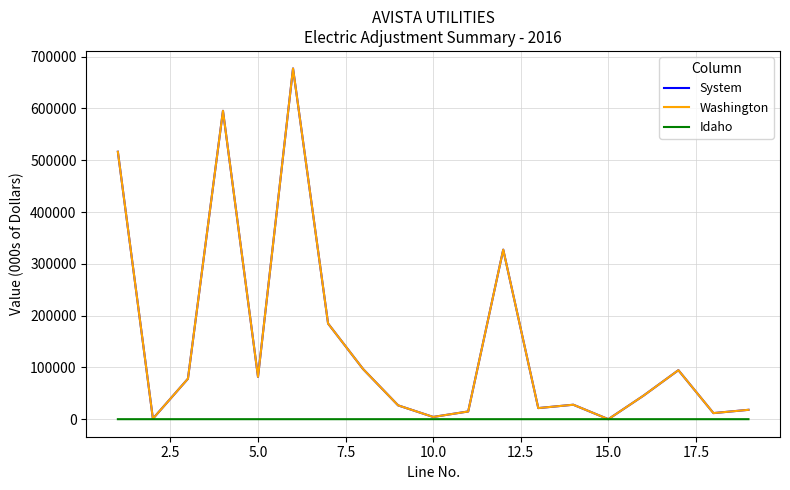

Is this an area chart (filled region under the line)?

No